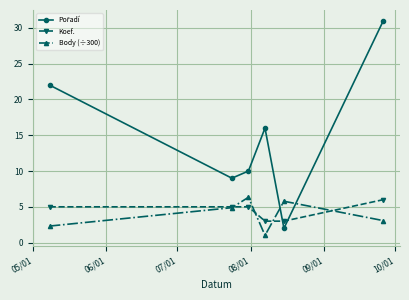

At how many categories does at least one series exceed 4?

6